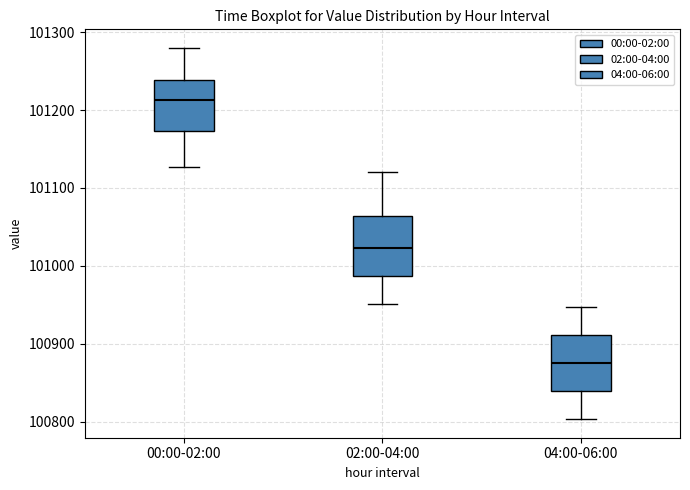

Which box's median line is the highest?

00:00-02:00